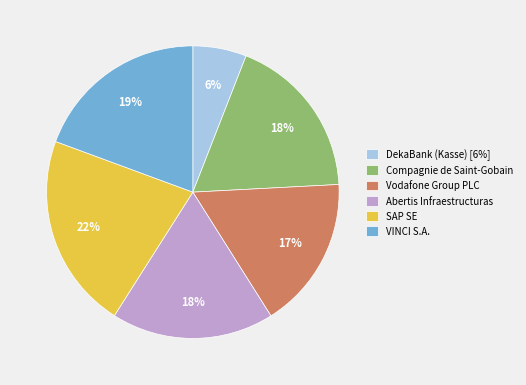

Count the number of slices in the pie.

6